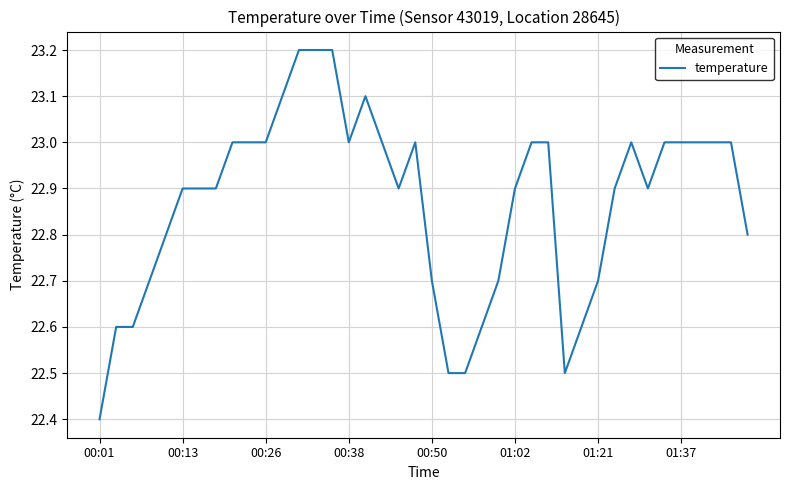

What is the difference between the maximum and minimum values?

0.8